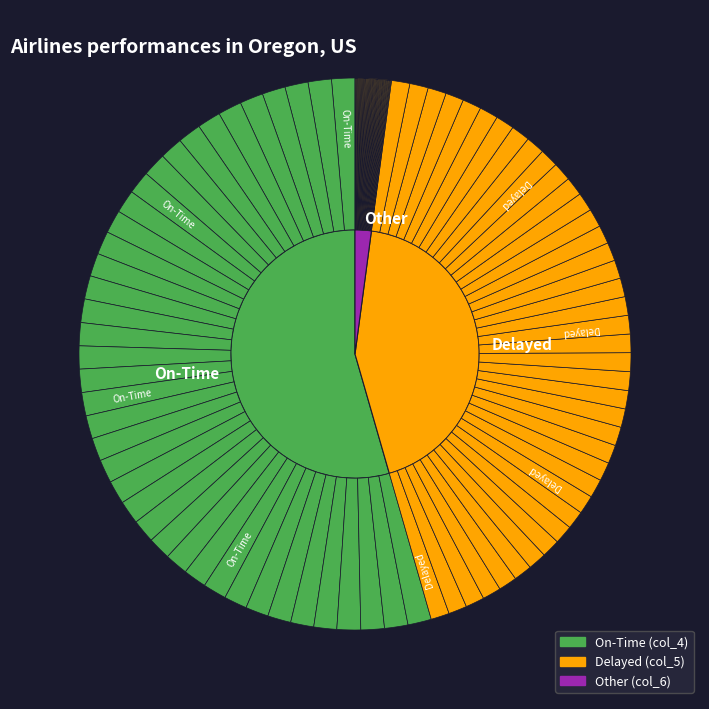

What percentage is the 14 slice, to the nearest percent?

2%